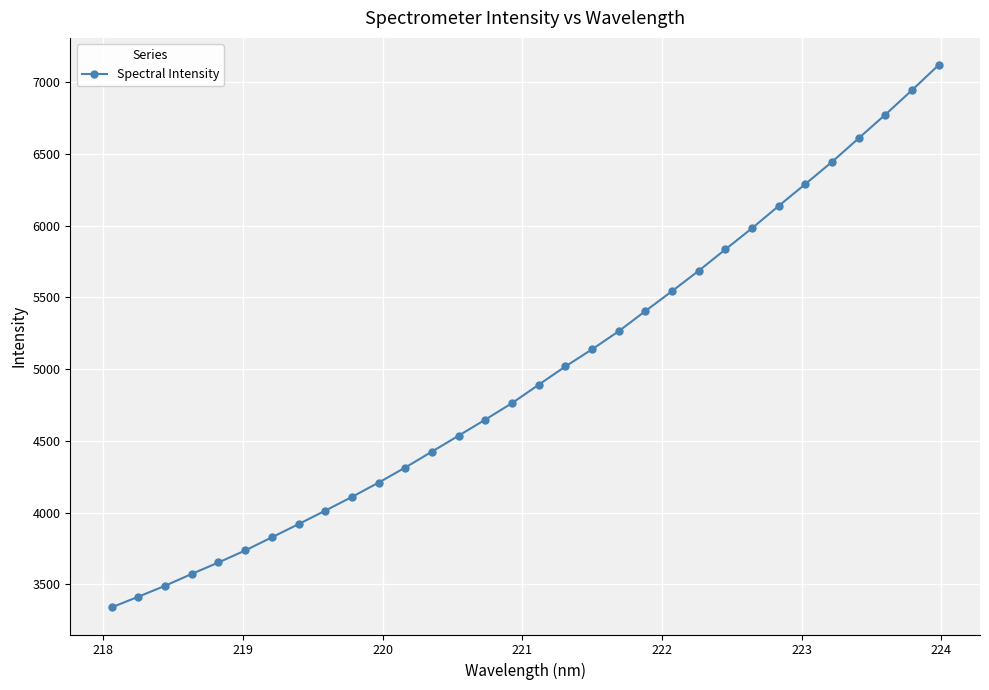

Reading left to right, list all the values displayed in this chart.

3339.2	3413.7	3489.8	3572.5	3652.3	3735.9	3827.6	3919.7	4013.6	4109.4	4209.3	4314.4	4425.4	4536.6	4648.7	4763.5	4891.7	5019.0	5138.4	5264.6	5405.4	5544.2	5686.2	5835.2	5983.1	6138.3	6291.1	6445.2	6610.1	6774.6	6944.9	7120.4